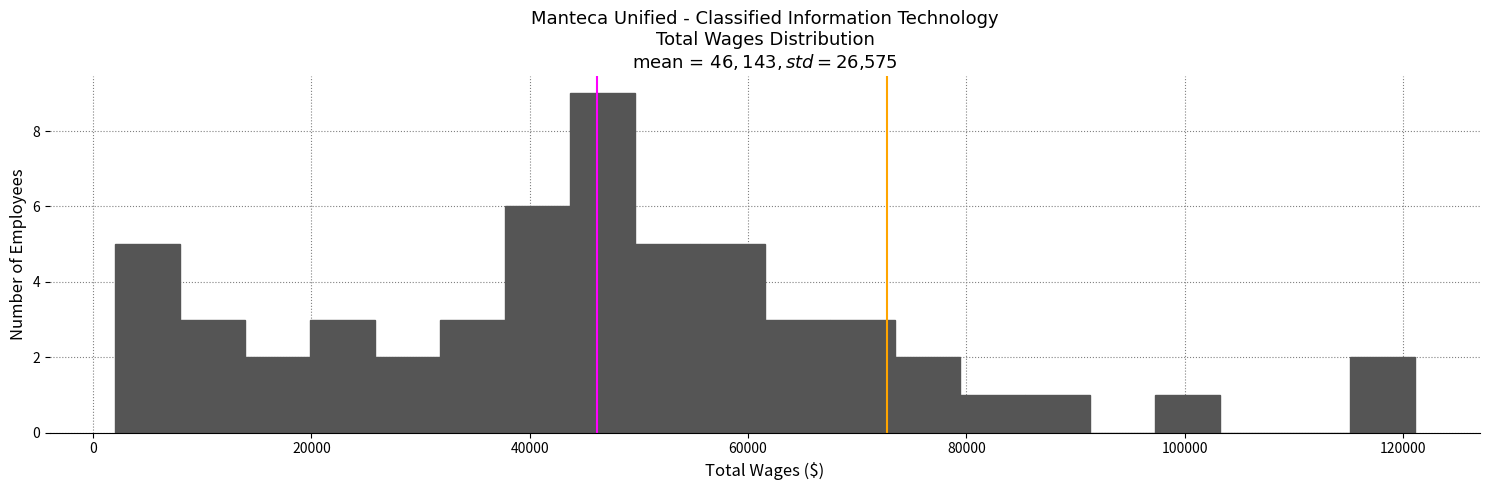

Around what value on the x-axis is the tallest bar? Give the approximate position of its centre, as read against the axis.

46000